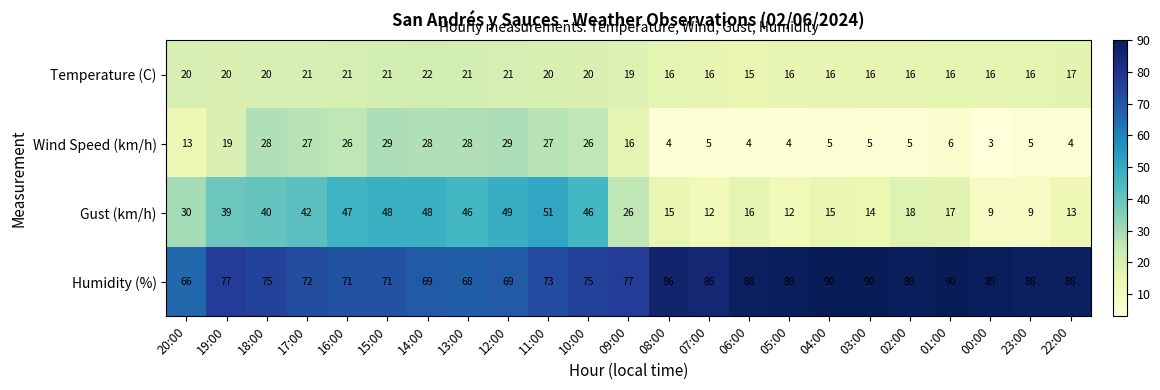

What is the minimum value shown in the chart?

3